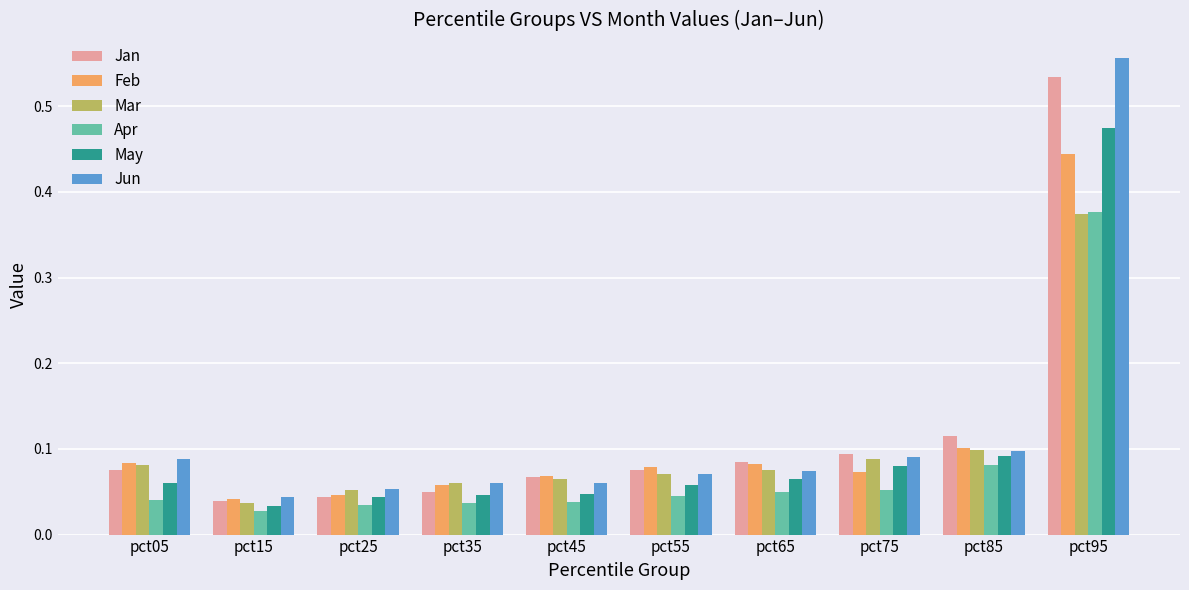

How many series are shown in this chart?

6